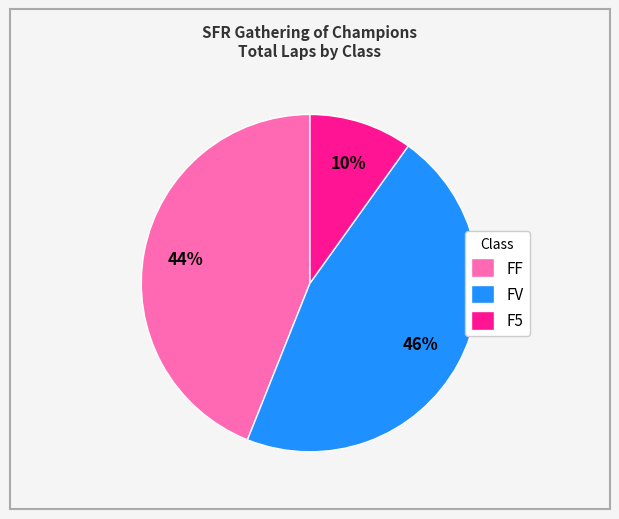

Is the sum of FF and FV greater than half?

Yes